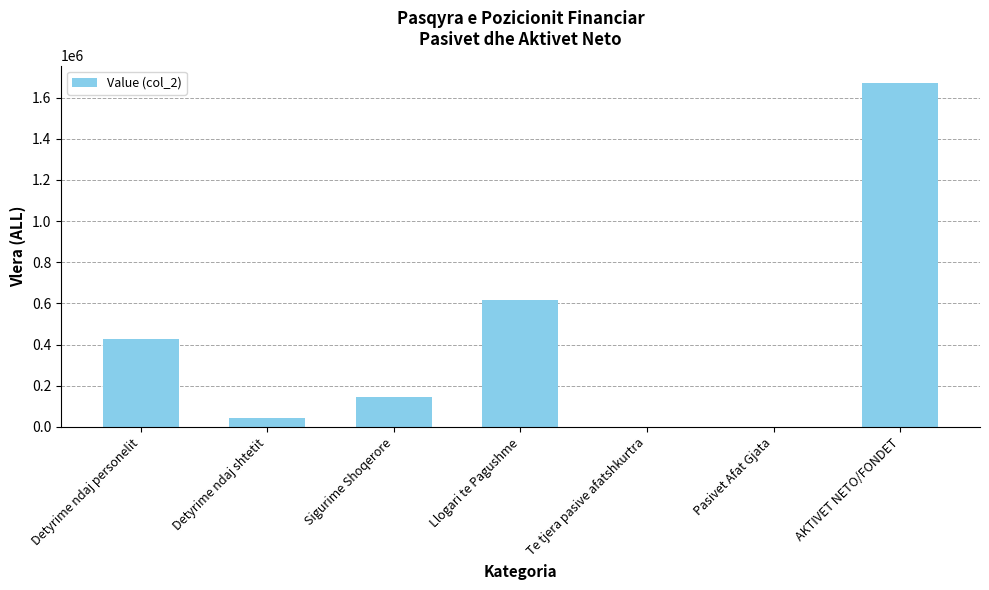

How many series are shown in this chart?

1